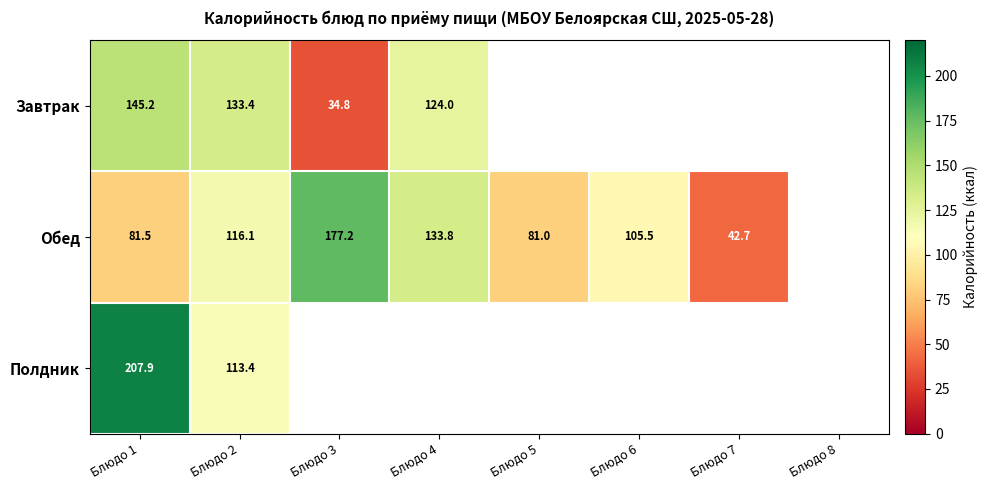

The Обед series shows 61.1 at Блюдо 4. True or false?

False